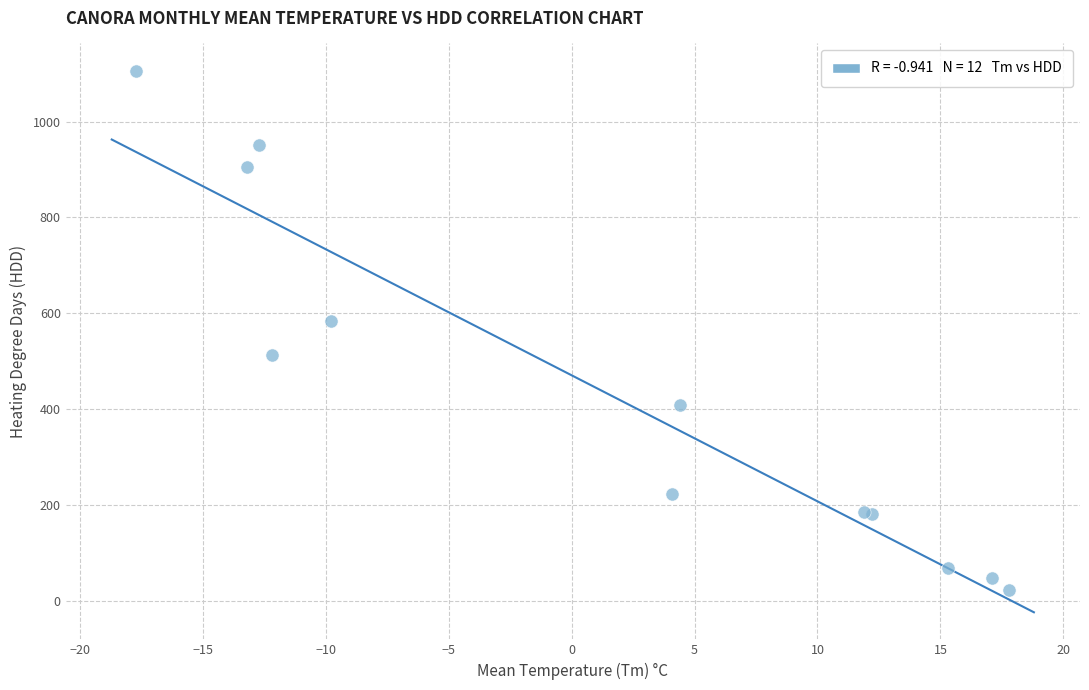

What Y value in the scatter plot is closest to 564?

583.3